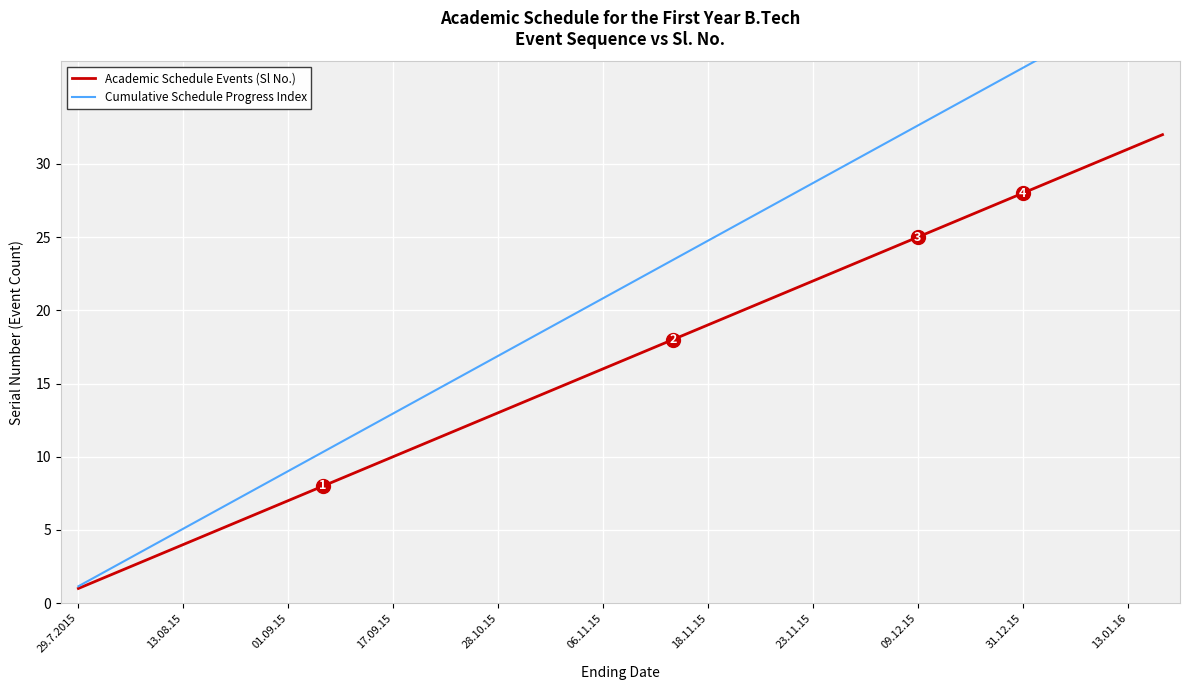

What is the spread (max minus min) of values at 29.7.2015?

0.1